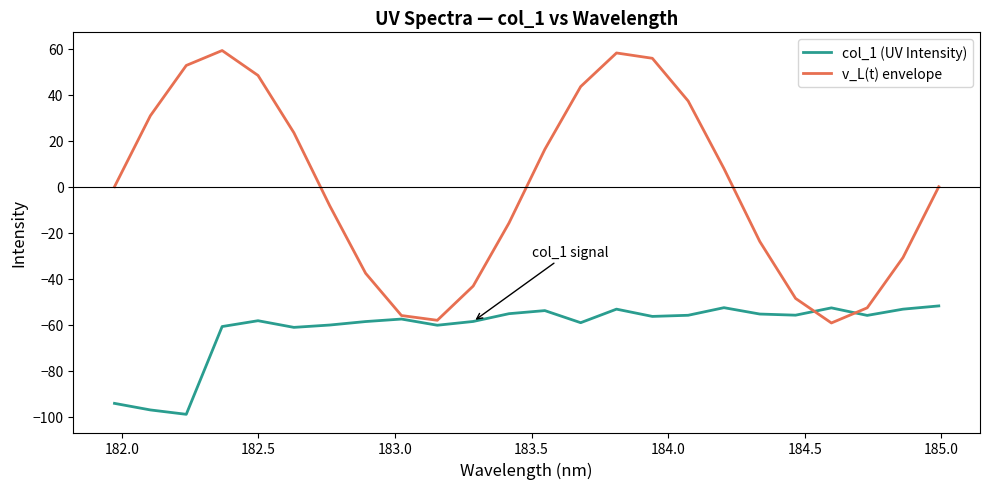

What is the minimum value shown in the chart?

-98.9